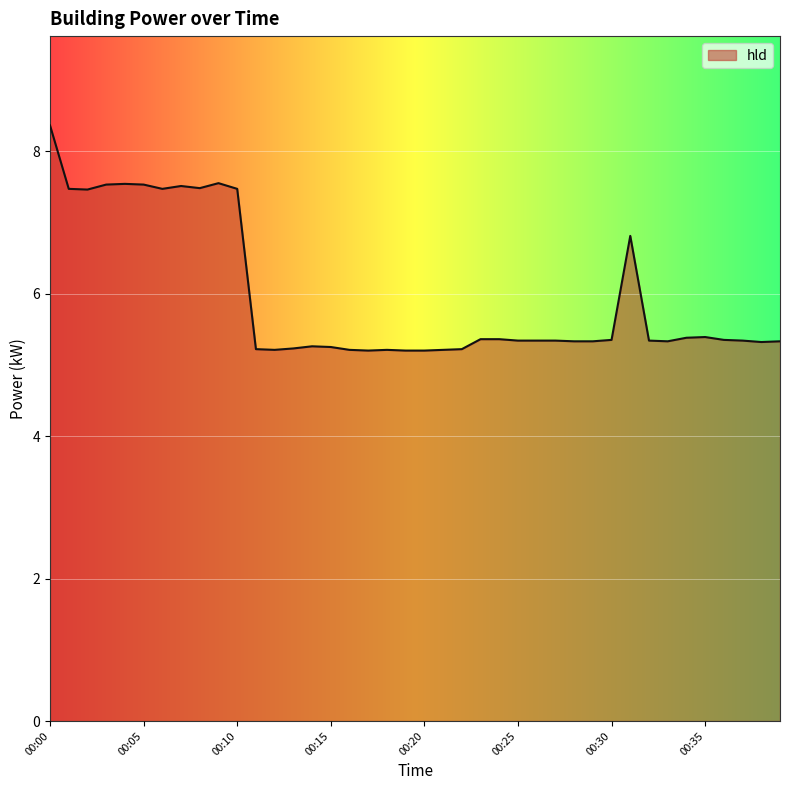

What is the difference between the maximum and minimum values?

3.2